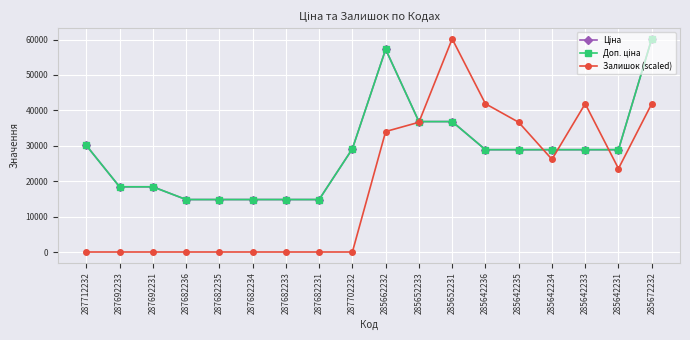

Reading left to right, what are all the values shown in this chart?

Ціна: 30102.8	18420.9	18420.9	14817.6	14817.6	14817.6	14817.6	14817.6	29152.3	57258.0	36841.8	36841.8	28901.7	28901.7	28901.7	28901.7	28901.7	60205.6
Доп. ціна: 30102.8	18420.9	18420.9	14817.6	14817.6	14817.6	14817.6	14817.6	29152.3	57258.0	36841.8	36841.8	28901.7	28901.7	28901.7	28901.7	28901.7	60205.6
Залишок (scaled): 0.0	0.0	0.0	0.0	0.0	0.0	0.0	0.0	0.0	34029.2	36646.9	60205.6	41882.1	36646.9	26176.3	41882.1	23558.7	41882.1